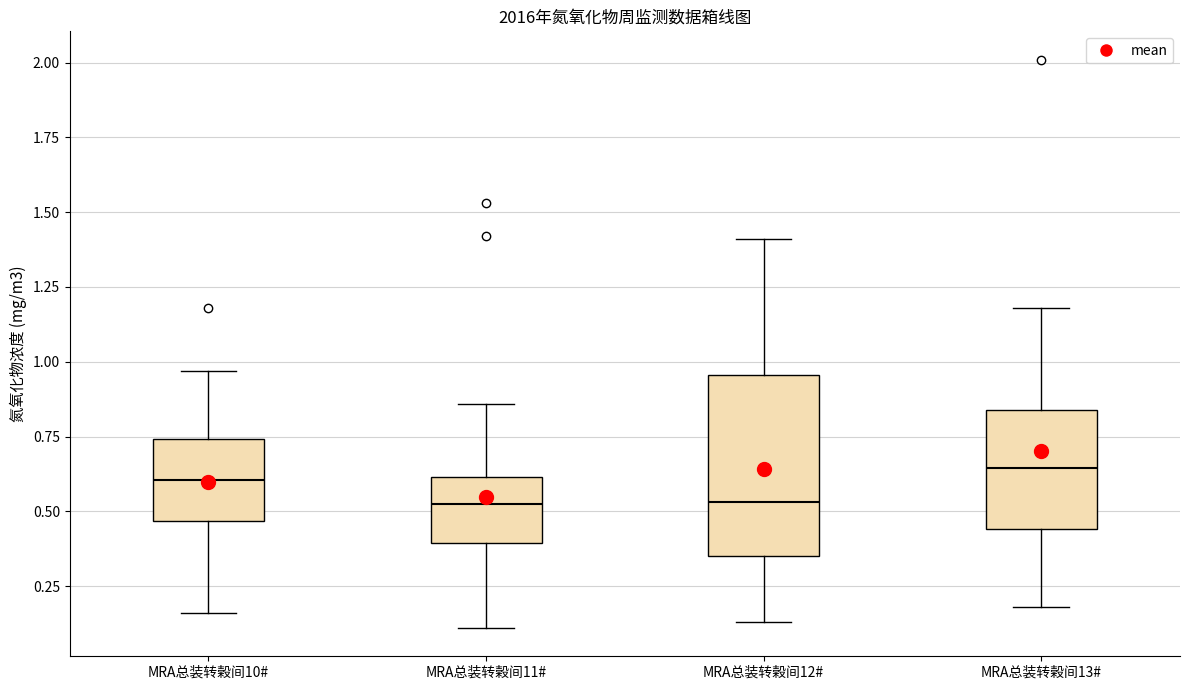

Reading left to right, transcribe this box plot: for each box, give where its median line is, the range the box spans, and where its two whiskers end, as read against the y-axis. The values are not printed on the chart, so give them approximately, as read against the axis.

MRA总装转榖间10#: median 0.60, box 0.45 to 0.75, whiskers 0.15 to 0.95
MRA总装转榖间11#: median 0.50, box 0.40 to 0.60, whiskers 0.10 to 0.85
MRA总装转榖间12#: median 0.55, box 0.35 to 0.95, whiskers 0.15 to 1.40
MRA总装转榖间13#: median 0.65, box 0.45 to 0.85, whiskers 0.20 to 1.20